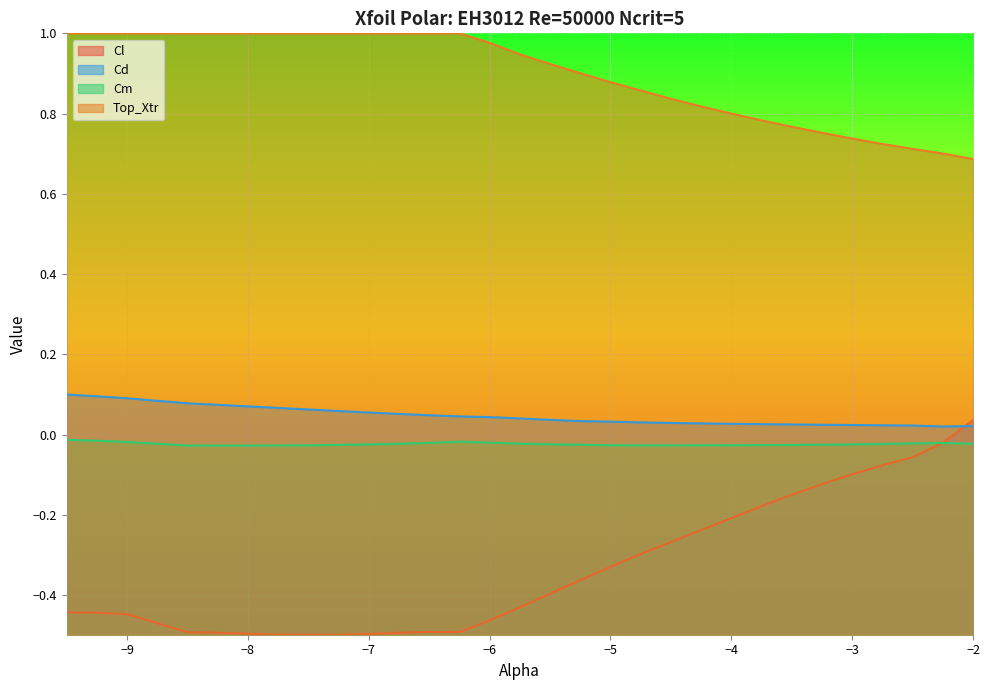

What is the maximum value for Top_Xtr?

1.0